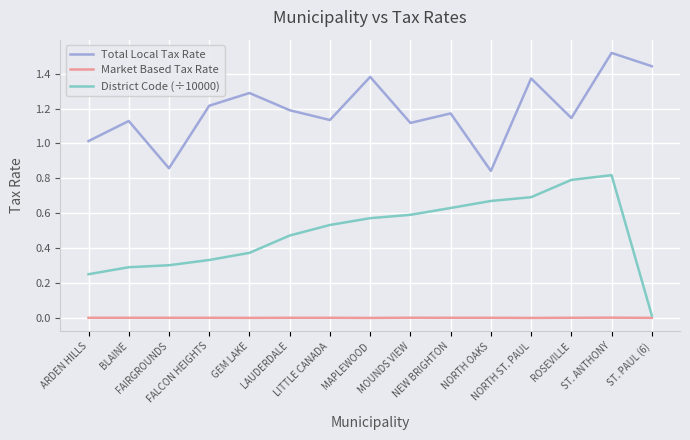

Which series has the widest spread of values?

District Code (÷10000)